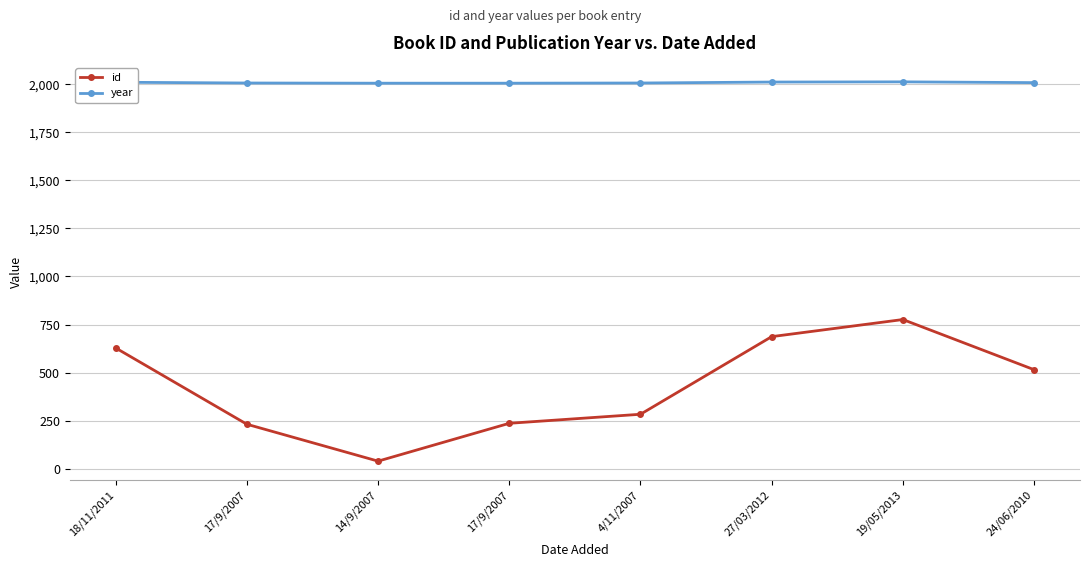

The year series shows 2007 at 17/9/2007. True or false?

True